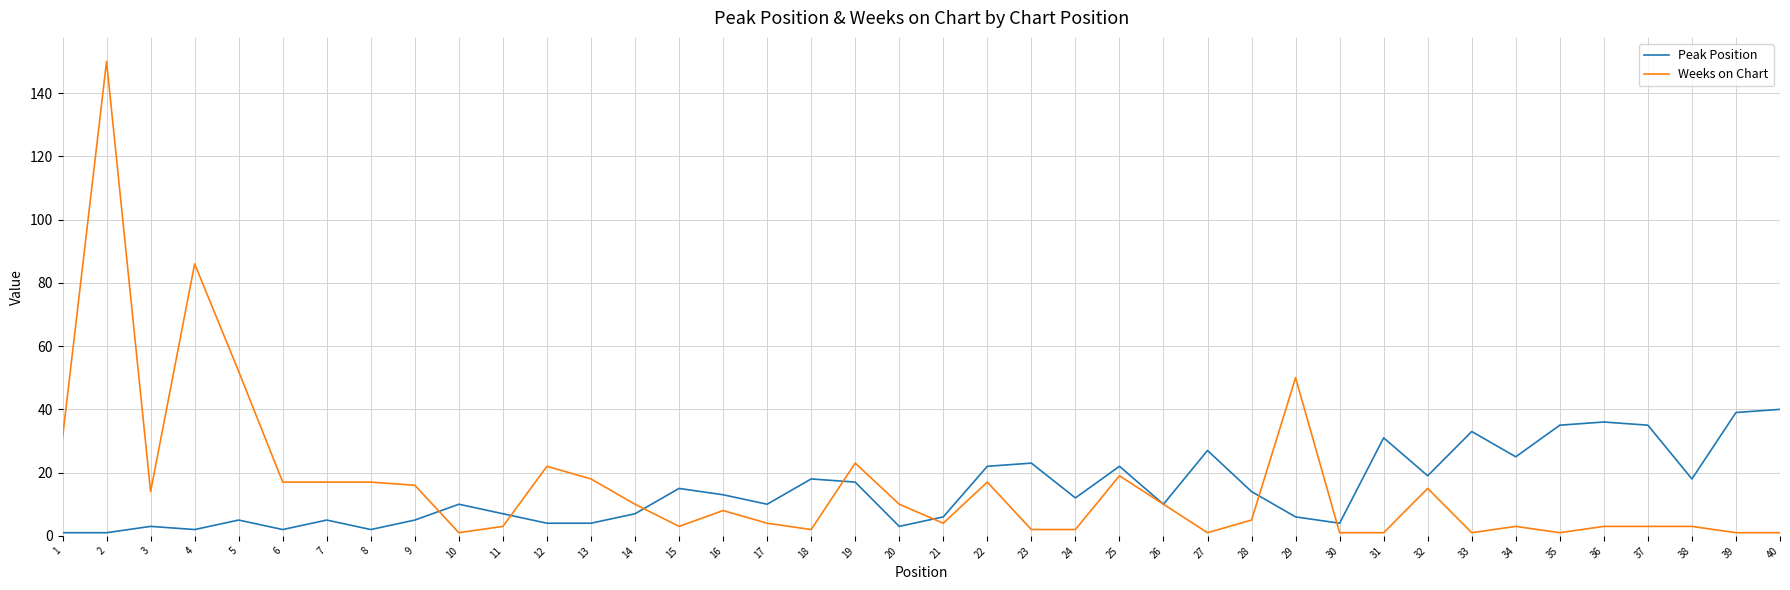

At which category does the chart reach its peak across all series?

2